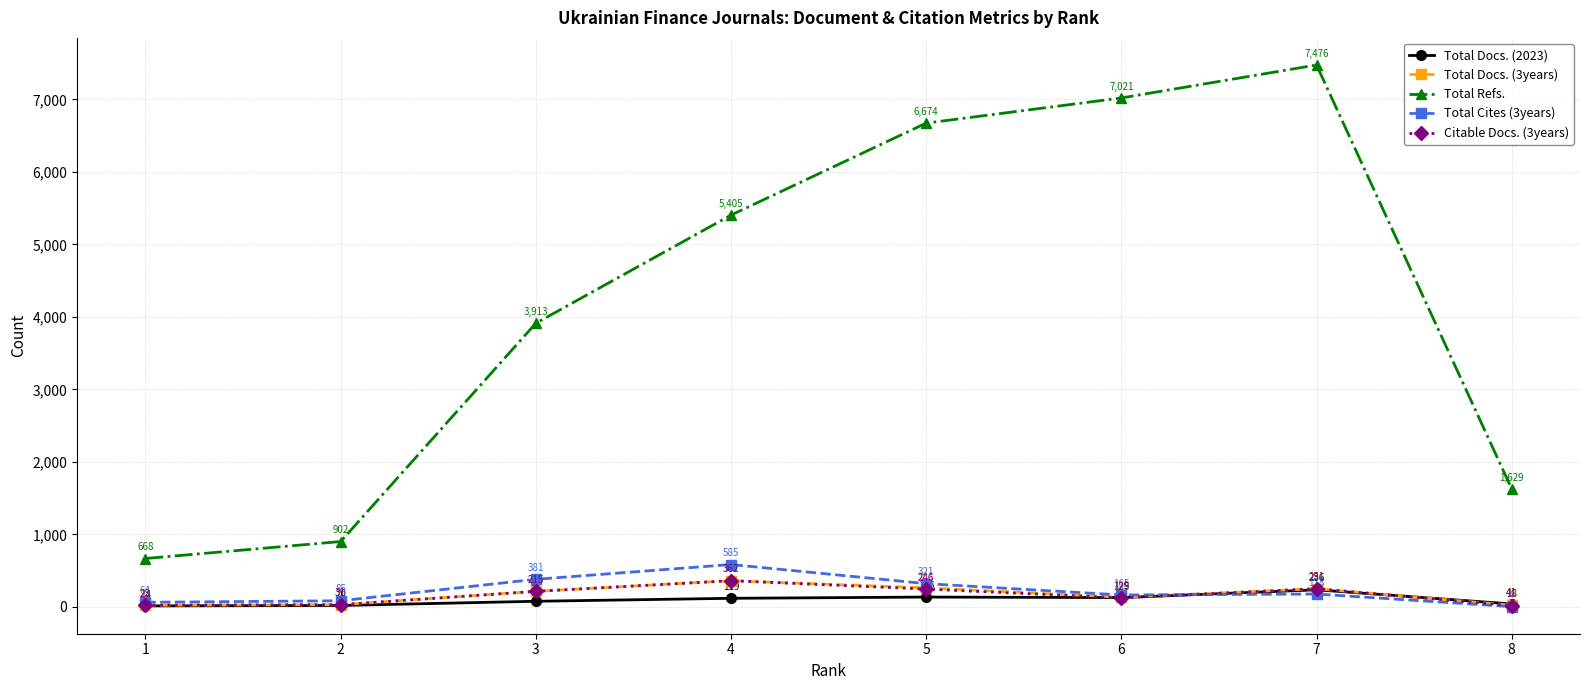

What is the difference between the maximum and minimum values in the Total Docs. (3years) series?

339